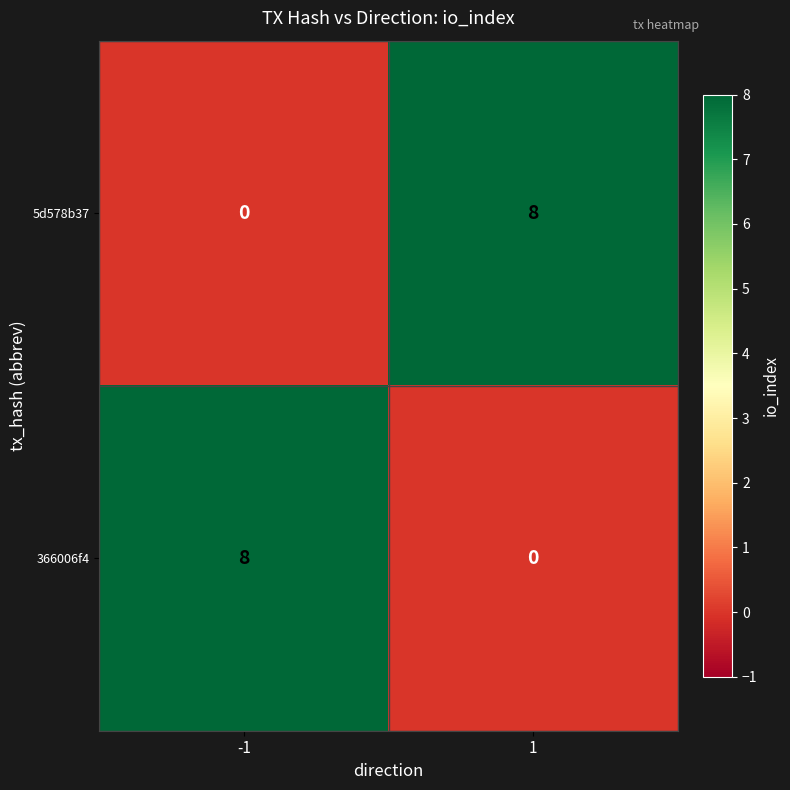

What is the spread (max minus min) of values at 1?

8